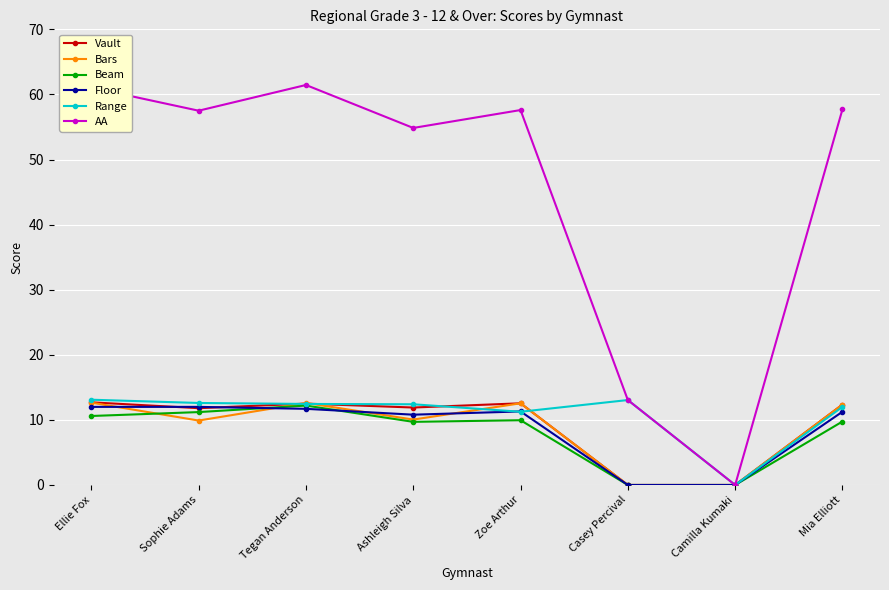

Does the chart display data point markers on the line(s)?

Yes